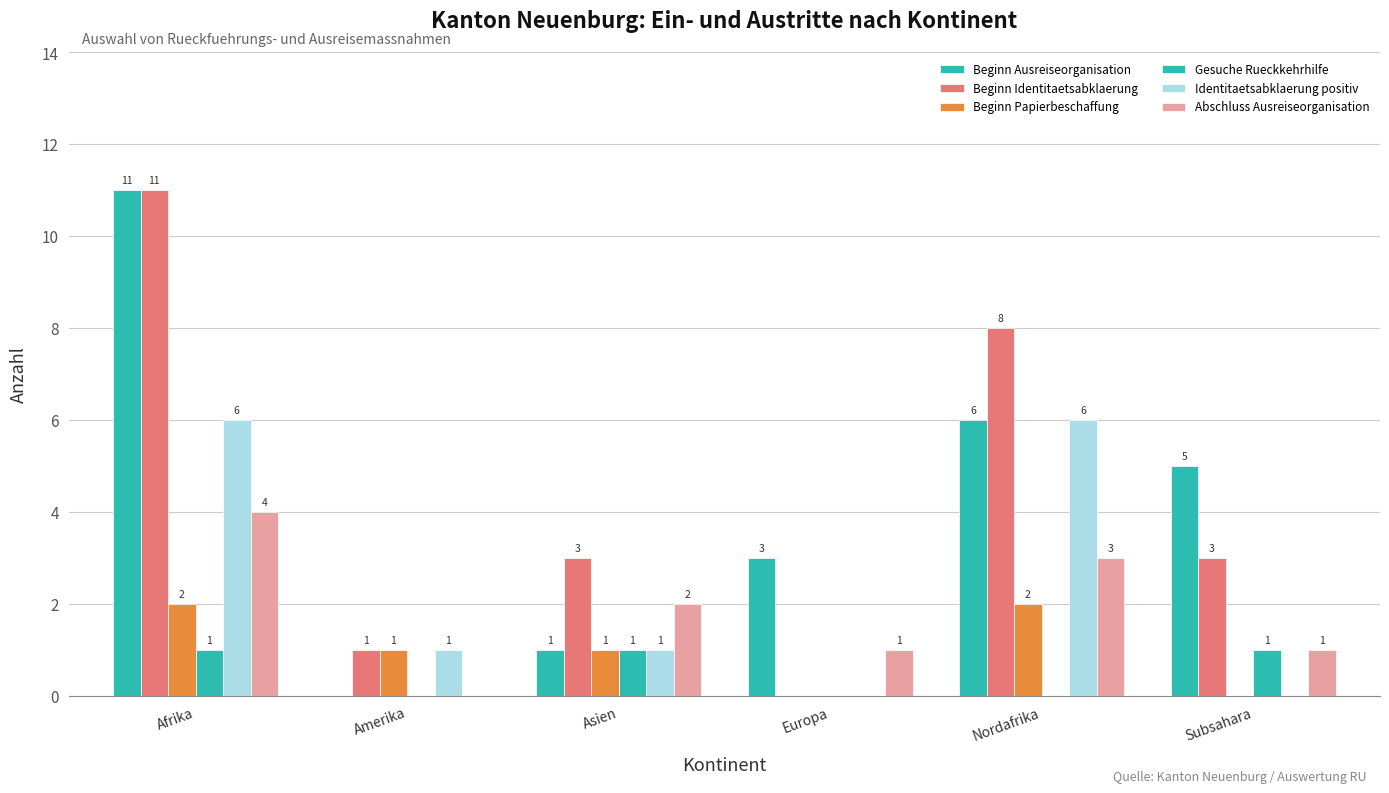

Are the bars grouped side by side (vs. stacked)?

Yes